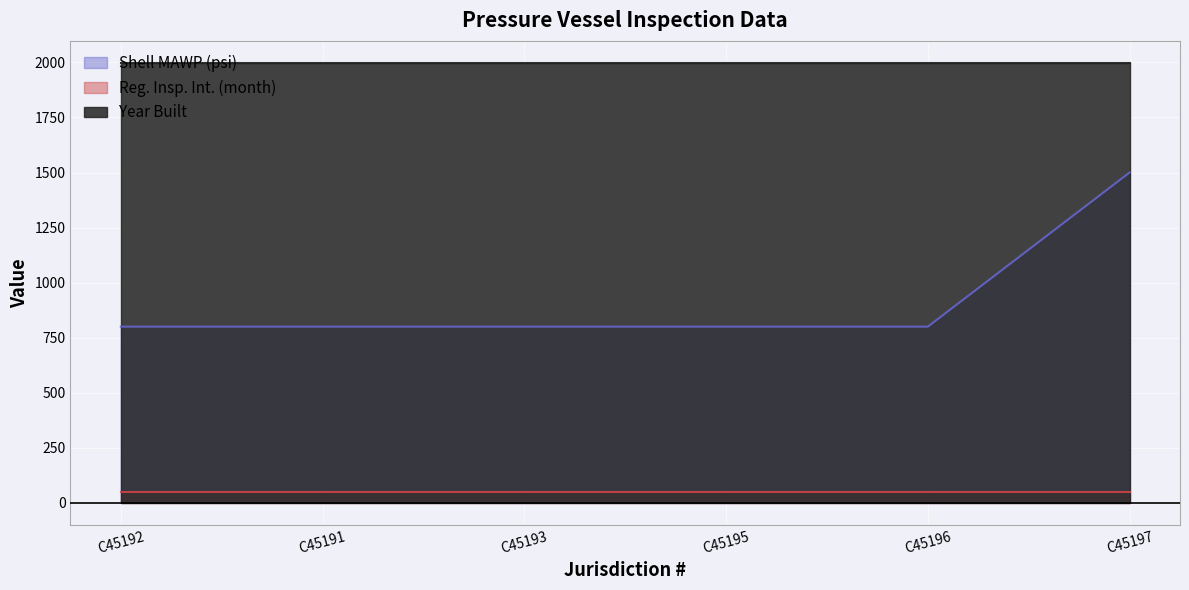

How many distinct data groups are displayed?

3